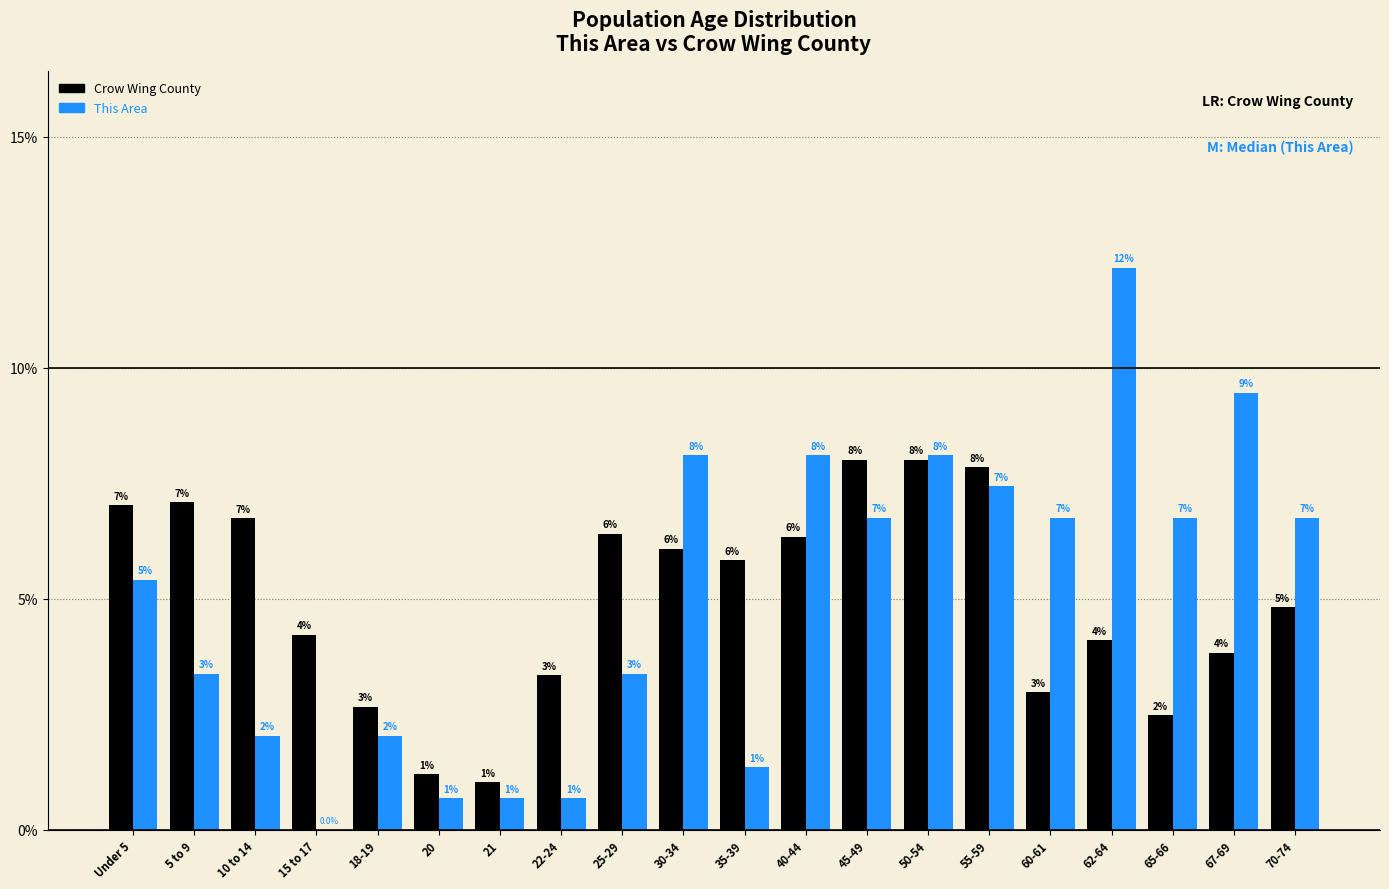

The Crow Wing County series shows 6.4 at 62-64. True or false?

False